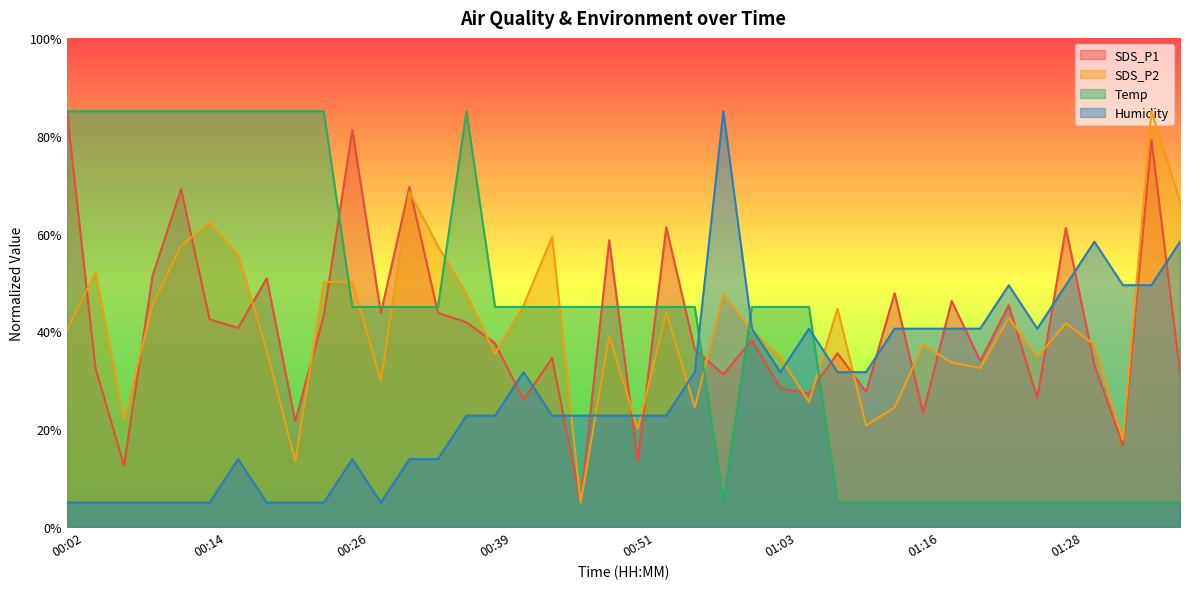

In Humidity, how many points are higher than both neighbors (excluding endpoints)?

7